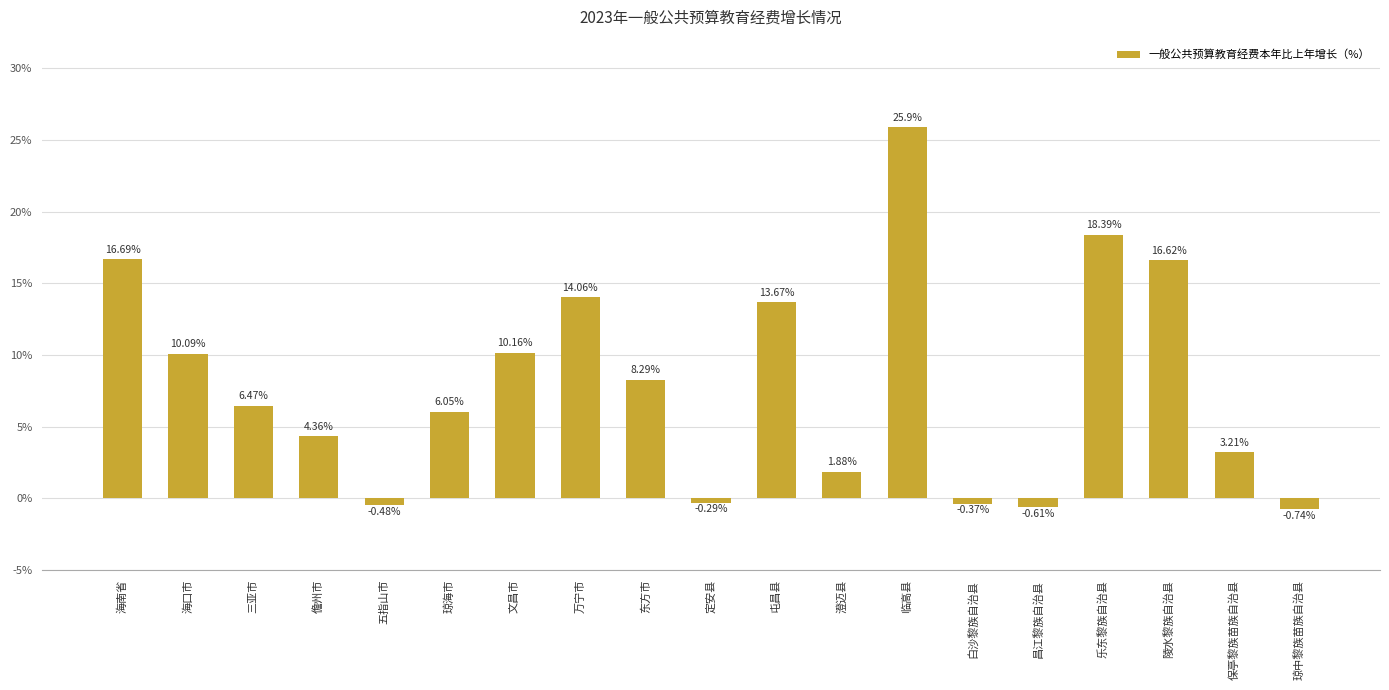

At which label does the data first exceed 6?

海南省